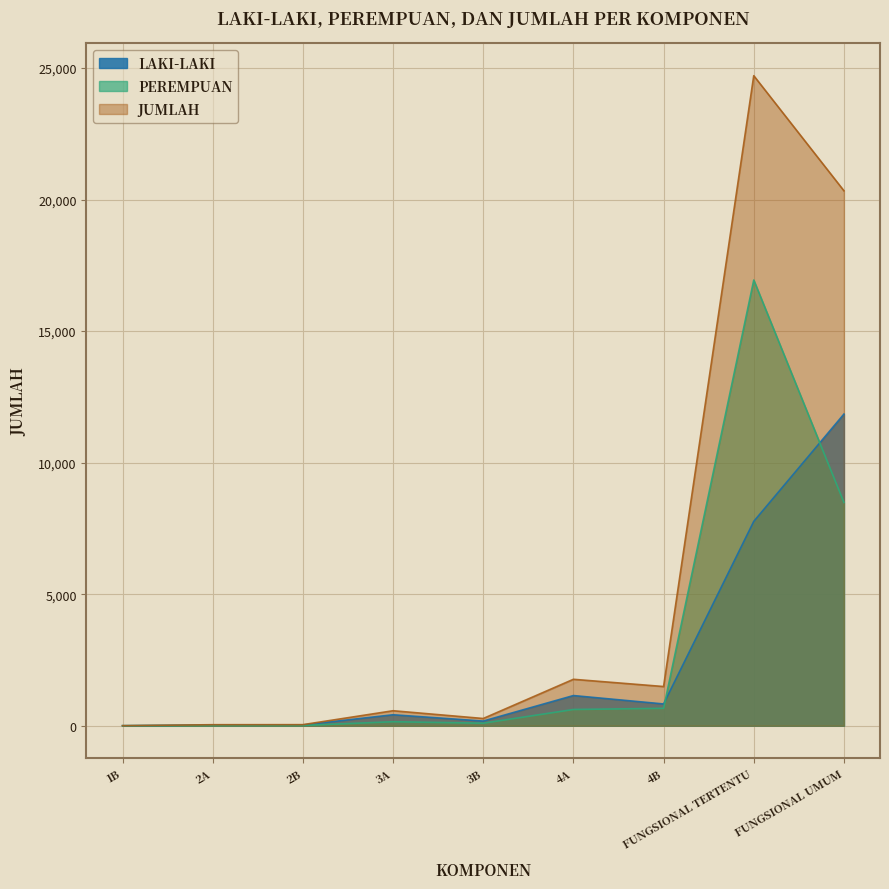

At how many categories does at least one series exceed 207?

6